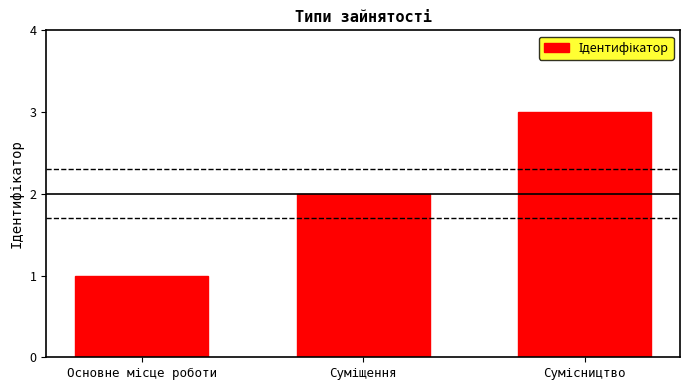

How many bars are there in total?

3